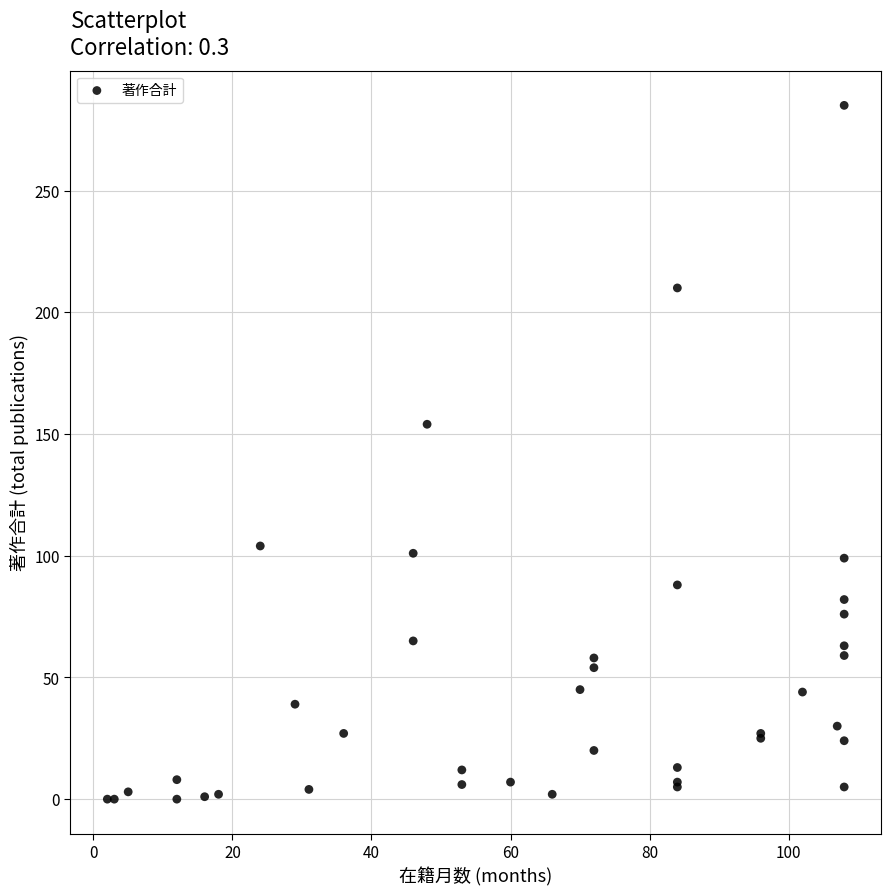

What Y value in the scatter plot is closest to 142?

154